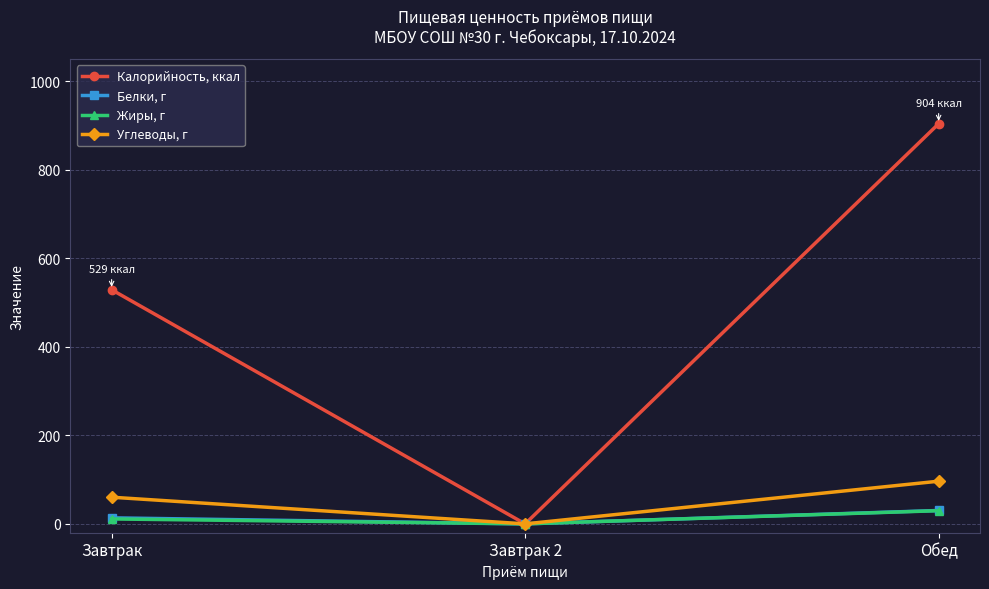

Reading left to right, what are all the values shown in this chart?

Калорийность, ккал: Завтрак=529.0	Завтрак 2=0.0	Обед=904.0
Белки, г: Завтрак=13.6	Завтрак 2=0.0	Обед=30.2
Жиры, г: Завтрак=11.1	Завтрак 2=0.0	Обед=29.8
Углеводы, г: Завтрак=60.2	Завтрак 2=0.0	Обед=96.4